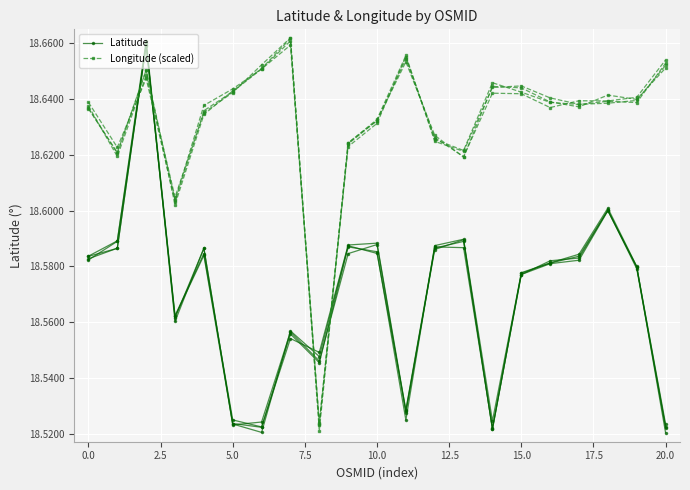

Which series ends up on top after the final intersection of Latitude and Longitude (scaled)?

Longitude (scaled)